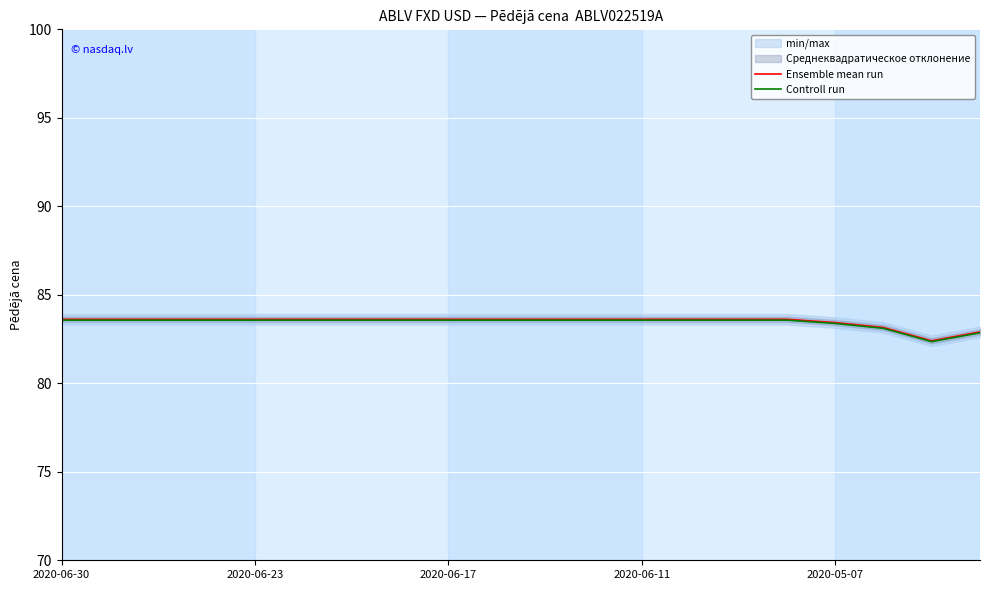

At which label does Ensemble mean run first exceed 83?

2020-06-30